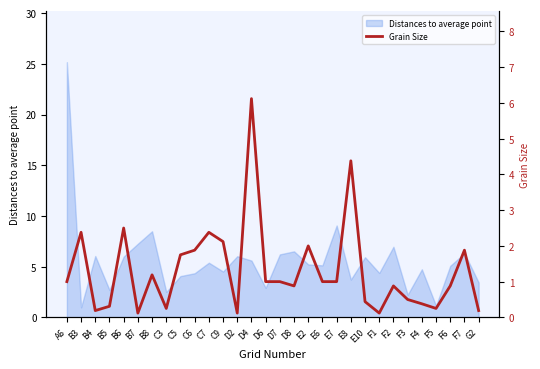

What is the difference between the maximum and second lowest values?

6.0